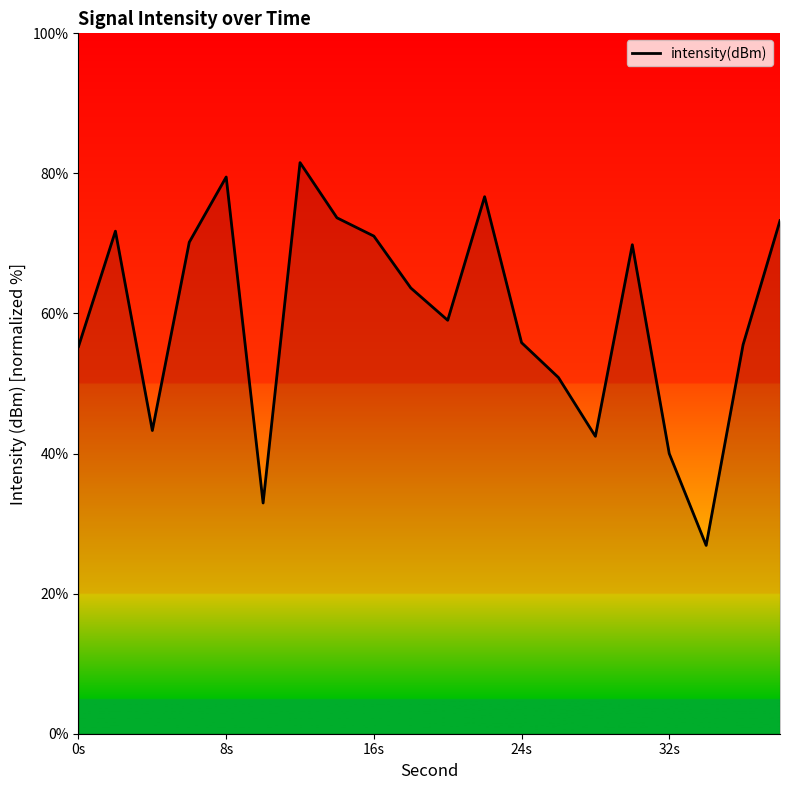

How many interior local valleys (lower than both neighbors) does the data have?

5